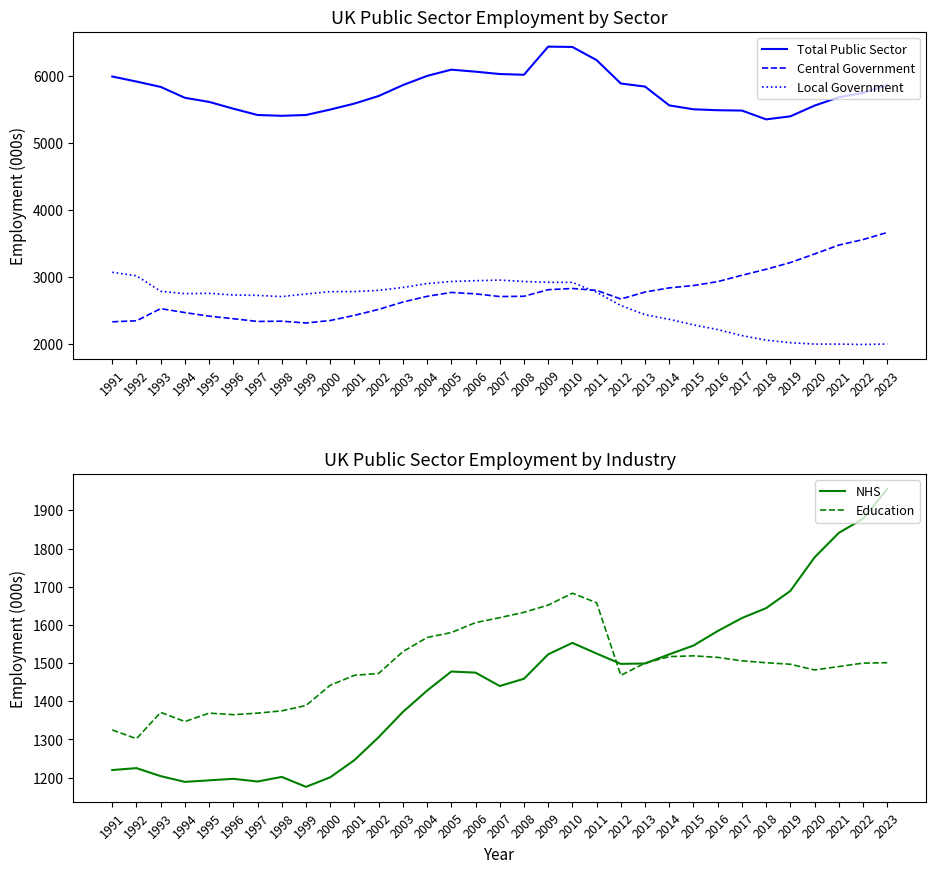

At how many categories does at least one series exceed 4344?

33